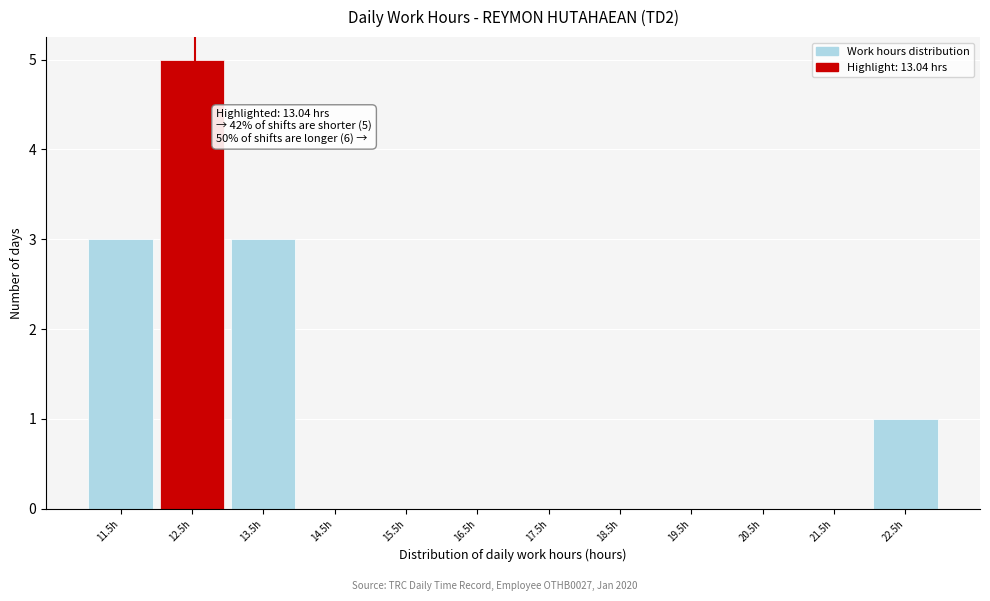

Reading left to right, extract all data points from this chart.

11.5h=3	12.5h=5	13.5h=3	14.5h=0	15.5h=0	16.5h=0	17.5h=0	18.5h=0	19.5h=0	20.5h=0	21.5h=0	22.5h=1